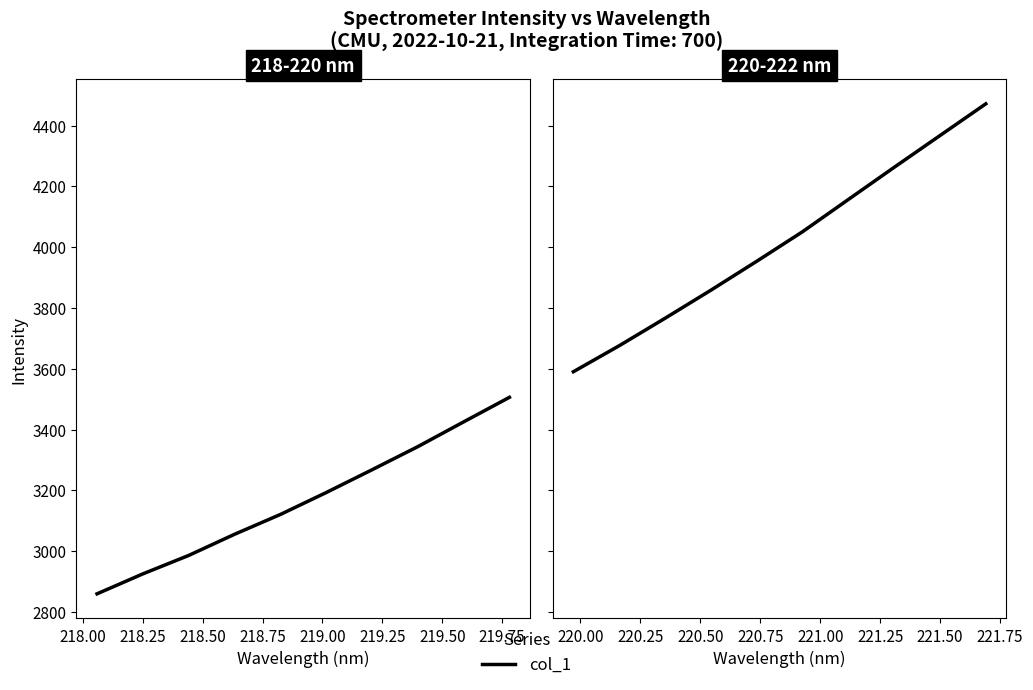

What is the label of the 8th point from the right?

218.25